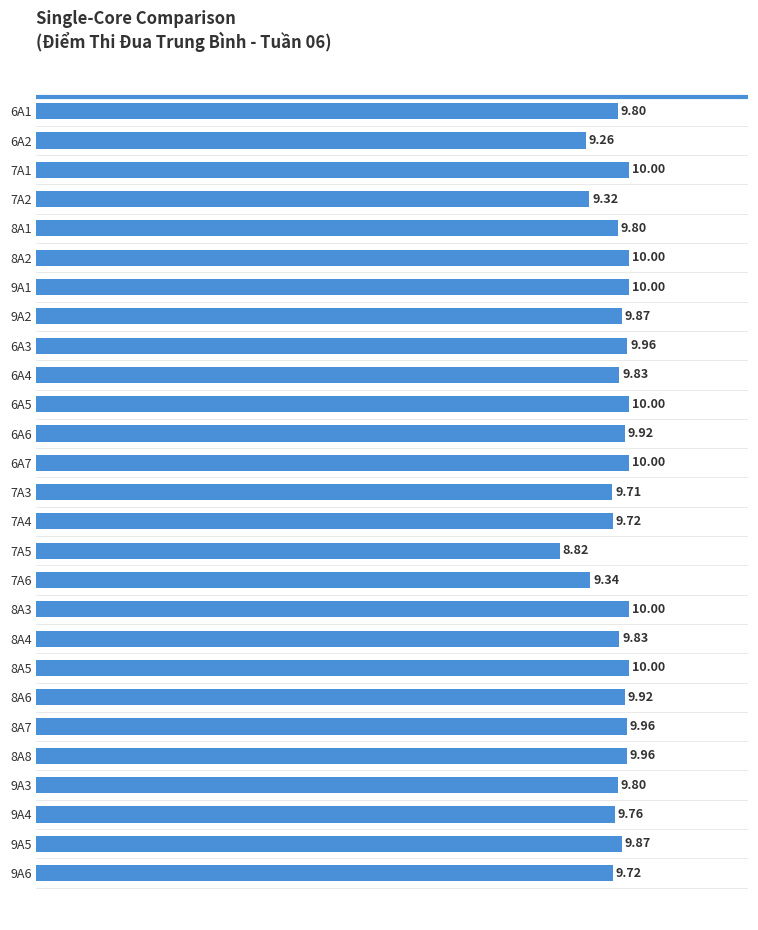

Are the bars horizontal?

Yes